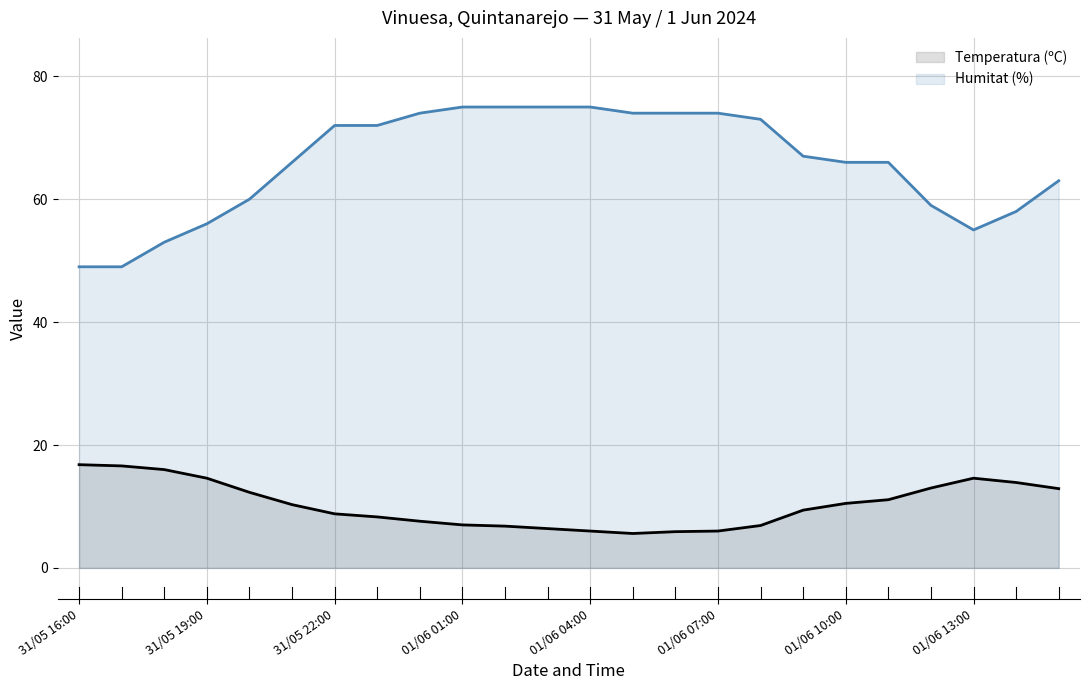

True or false: Humitat (%) and Temperatura (ºC) cross at least once.

False